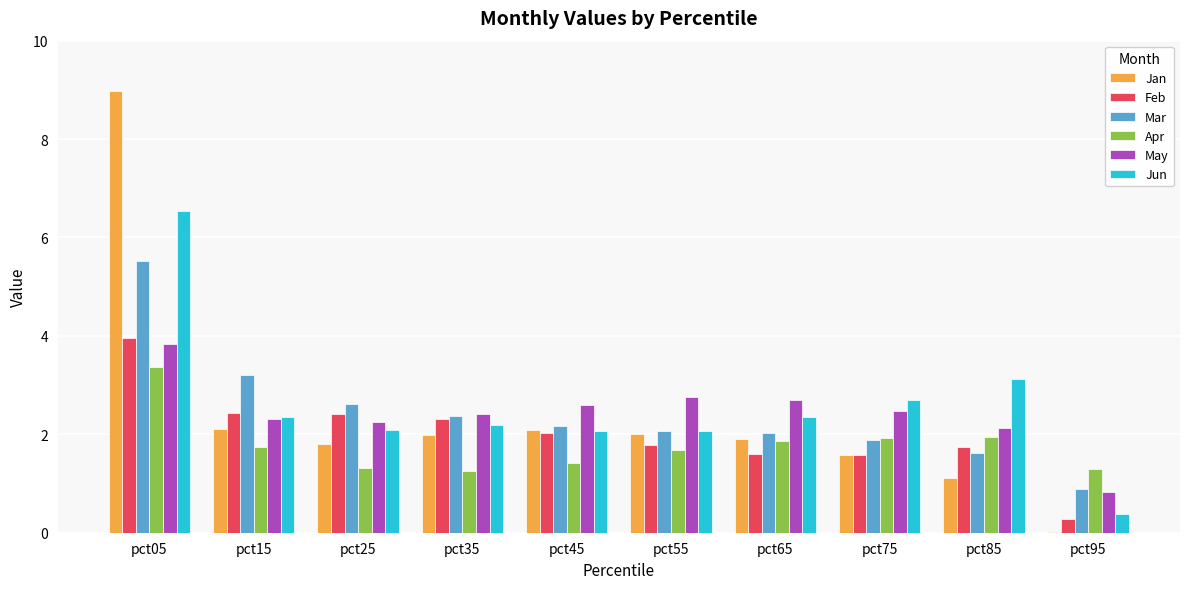

Which category has the highest value across all series?

pct05